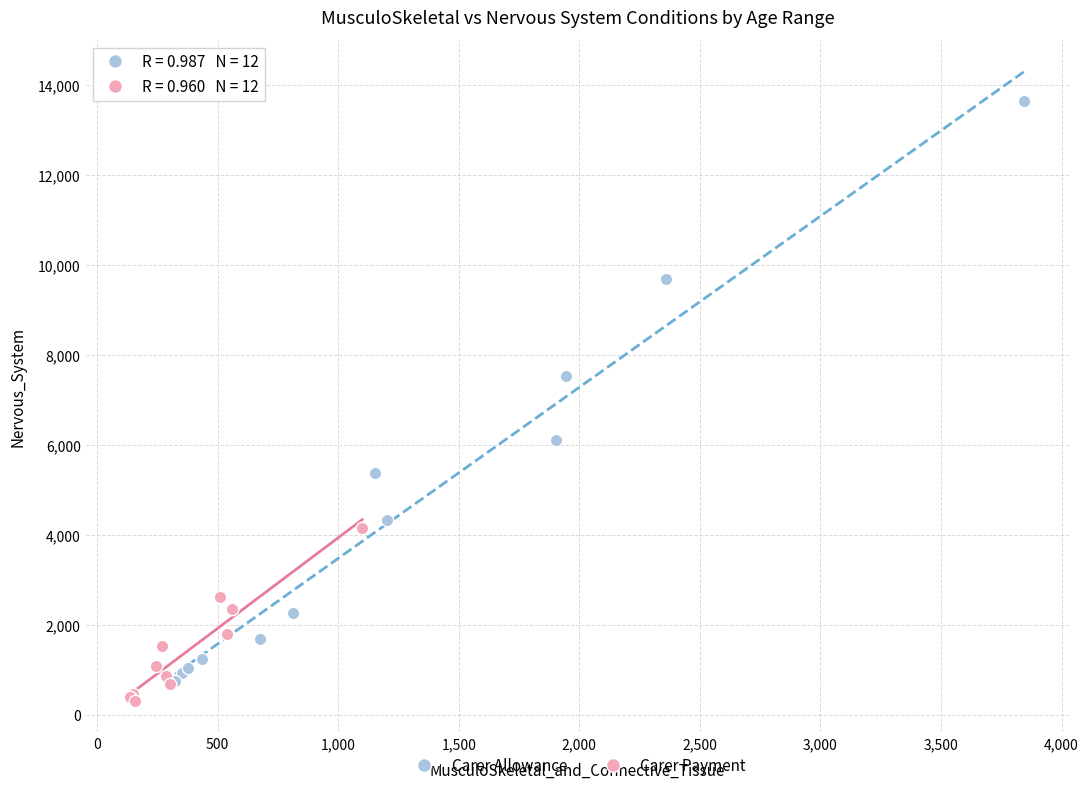

Which series reaches the maximum Y coordinate?

Carer Allowance